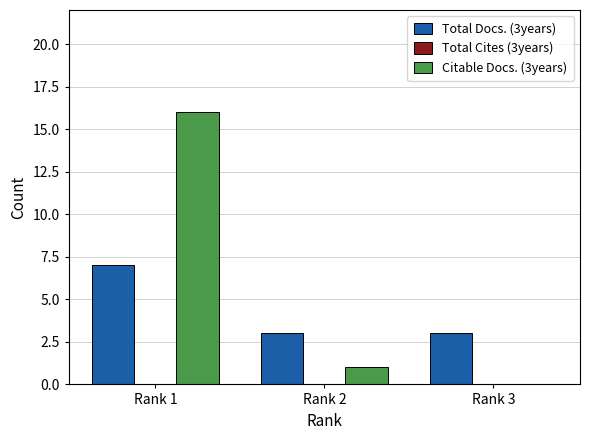

Are the bars horizontal?

No